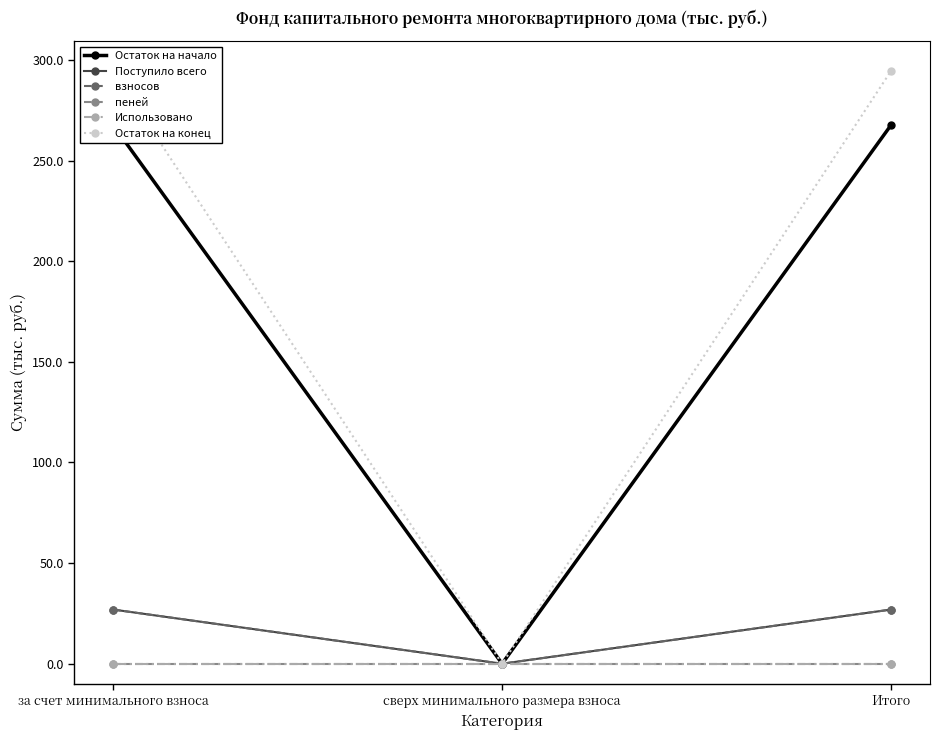

Which label corresponds to the smallest value in the chart?

сверх минимального размера взноса